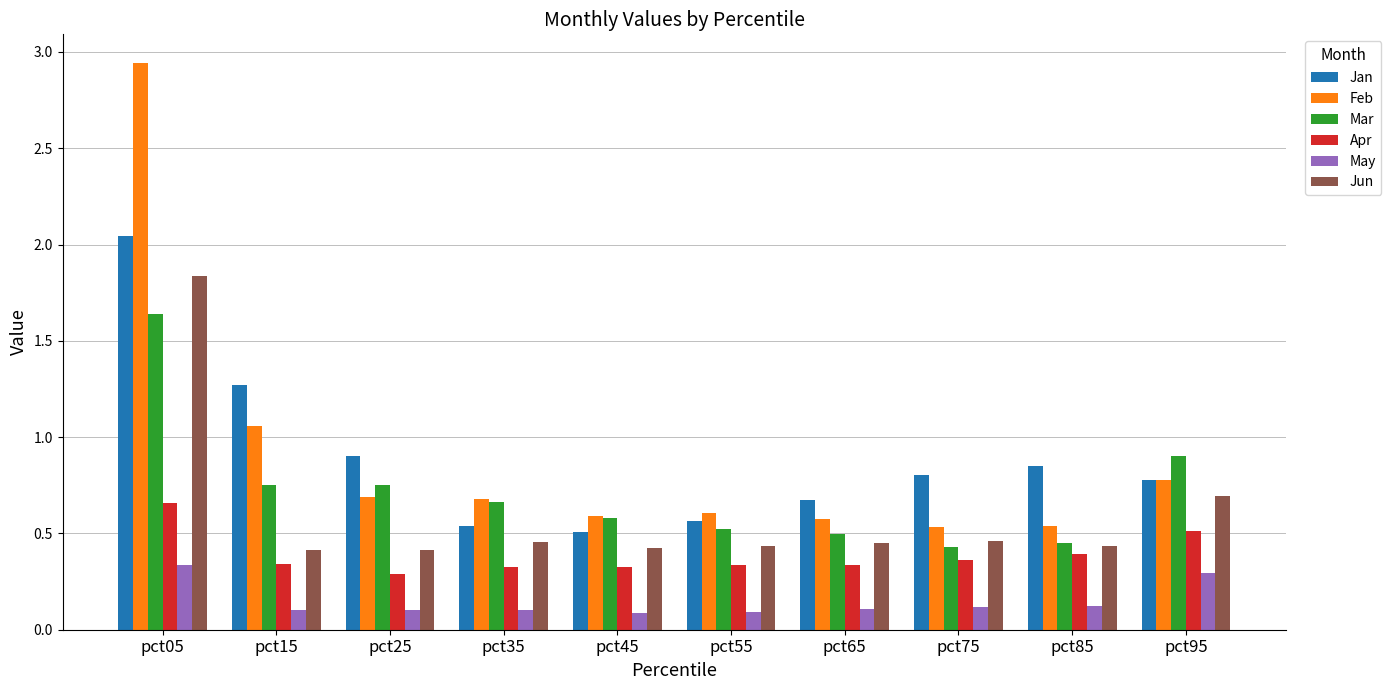

At pct55, list the series in order from smallest to largest.

May, Apr, Jun, Mar, Jan, Feb